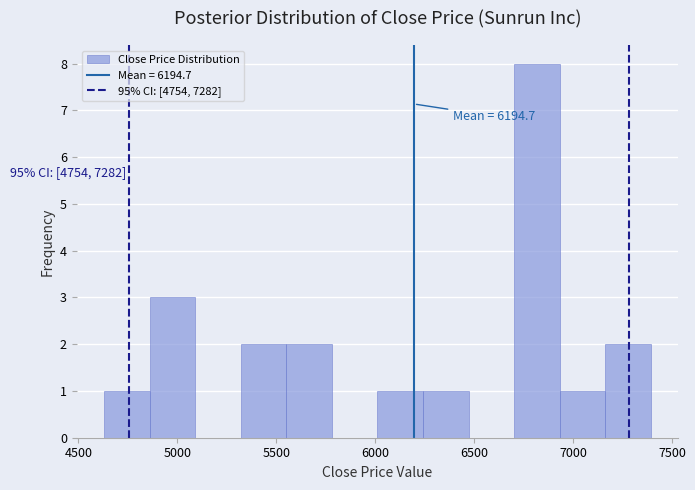

Which range on the x-axis has the tallest bar?

6700 to 6950